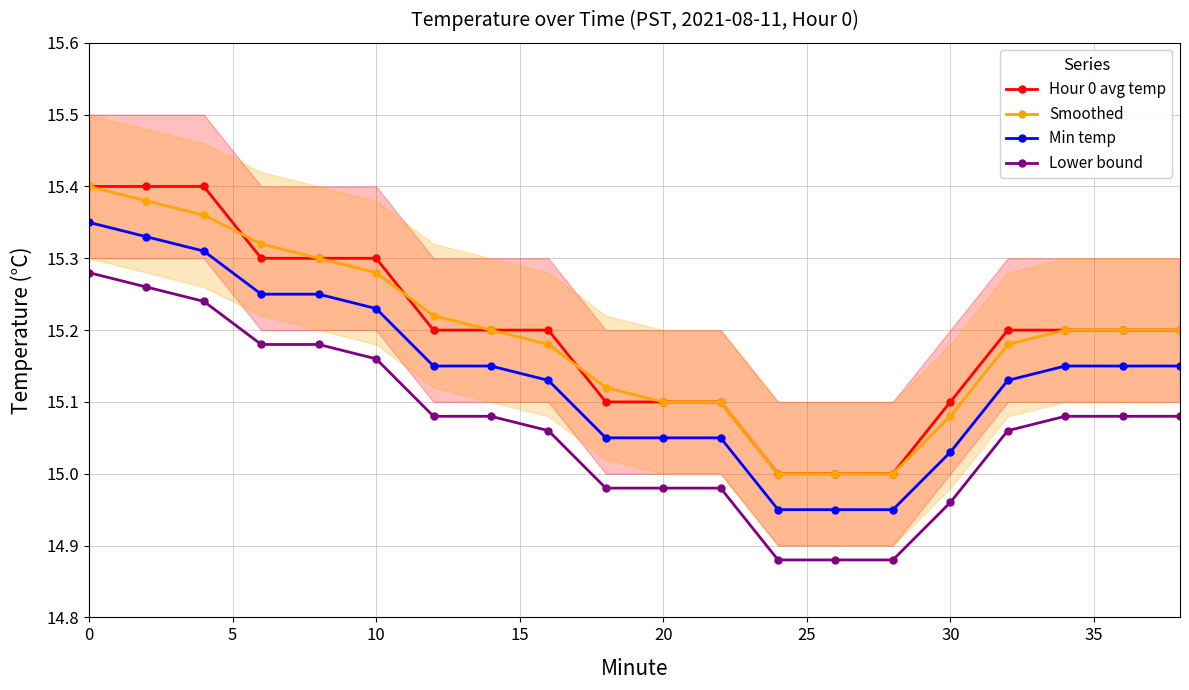

The Hour 0 avg temp series shows 22.6 at 10. True or false?

False